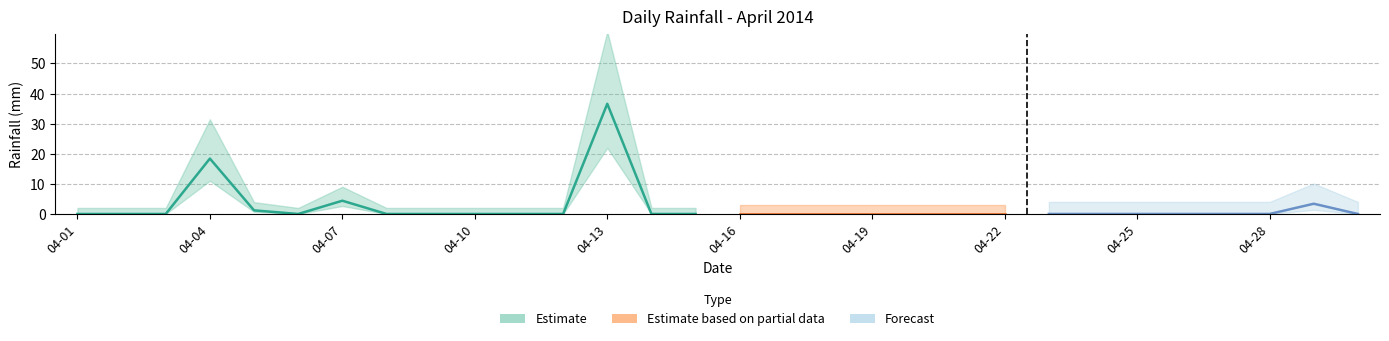

Reading left to right, what are all the values shown in this chart?

2014-04-01=0.0	2014-04-02=0.0	2014-04-03=0.0	2014-04-04=18.4	2014-04-05=1.2	2014-04-06=0.0	2014-04-07=4.4	2014-04-08=0.0	2014-04-09=0.0	2014-04-10=0.0	2014-04-11=0.0	2014-04-12=0.0	2014-04-13=36.6	2014-04-14=0.0	2014-04-15=0.0	2014-04-16=0.0	2014-04-17=0.0	2014-04-18=0.0	2014-04-19=0.0	2014-04-20=0.0	2014-04-21=0.0	2014-04-22=0.0	2014-04-23=0.0	2014-04-24=0.0	2014-04-25=0.0	2014-04-26=0.0	2014-04-27=0.0	2014-04-28=0.0	2014-04-29=3.4	2014-04-30=0.0